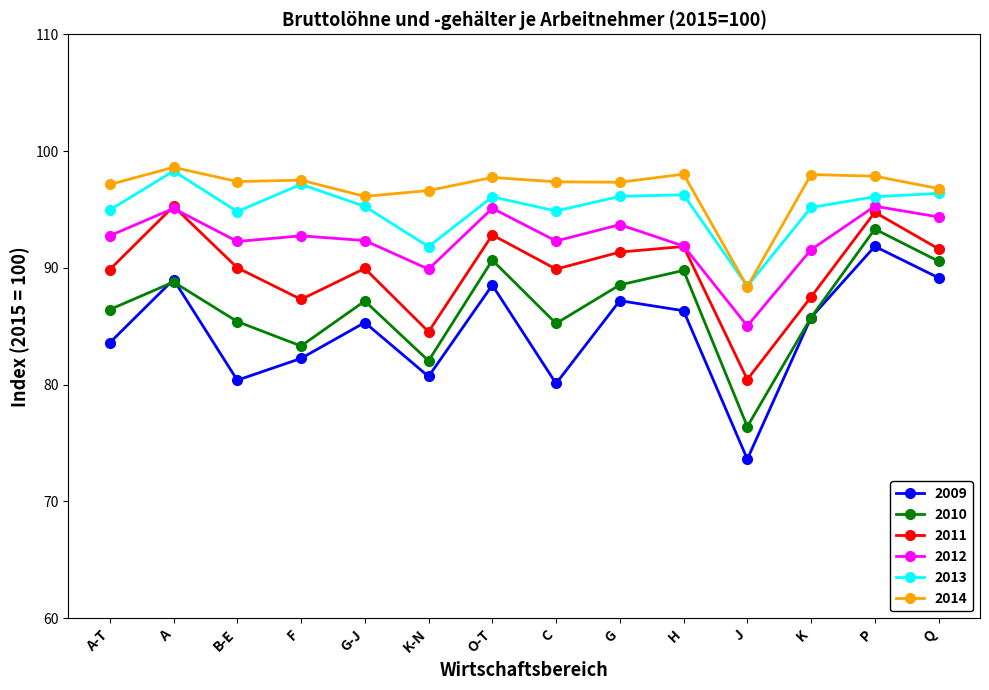

What is the label of the 3rd point from the right?

K